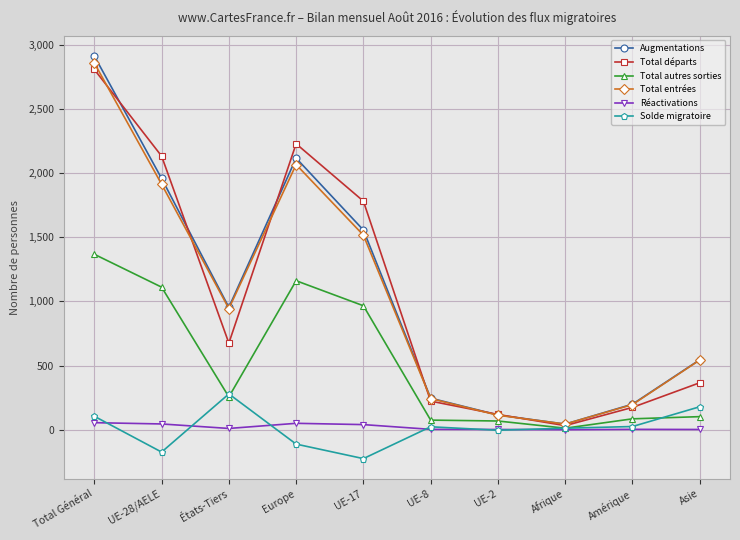

At which category does Total départs reach its first local valley?

États-Tiers